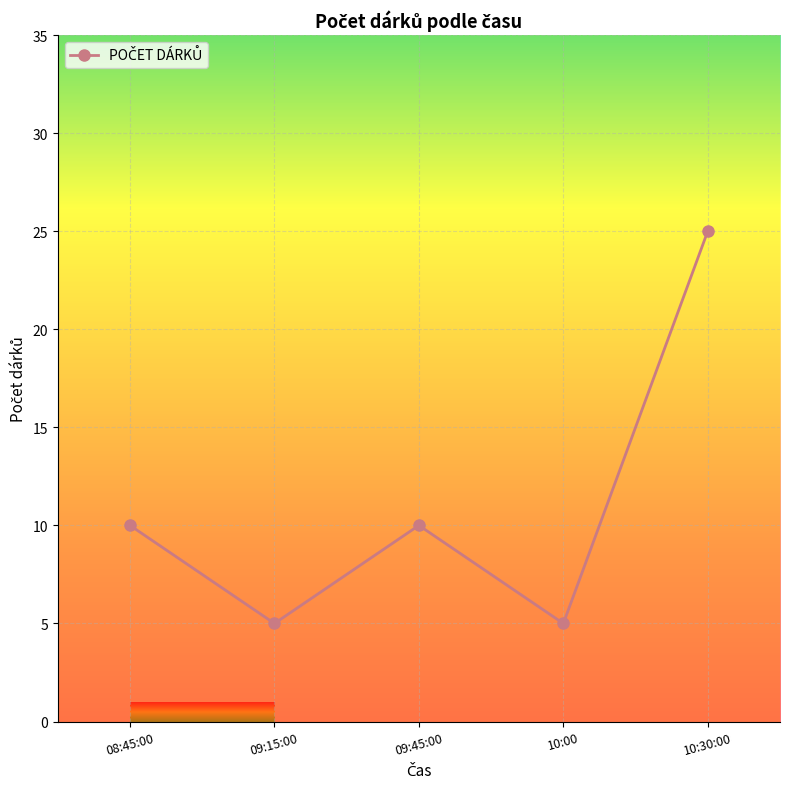

Is it true that the value at 10:30:00 is 25?

True